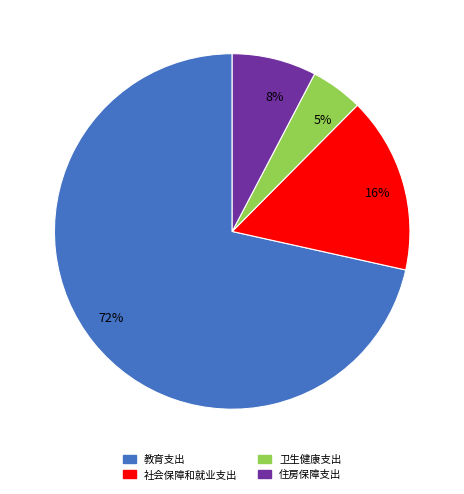

Between 卫生健康支出 and 社会保障和就业支出, which is larger?

社会保障和就业支出